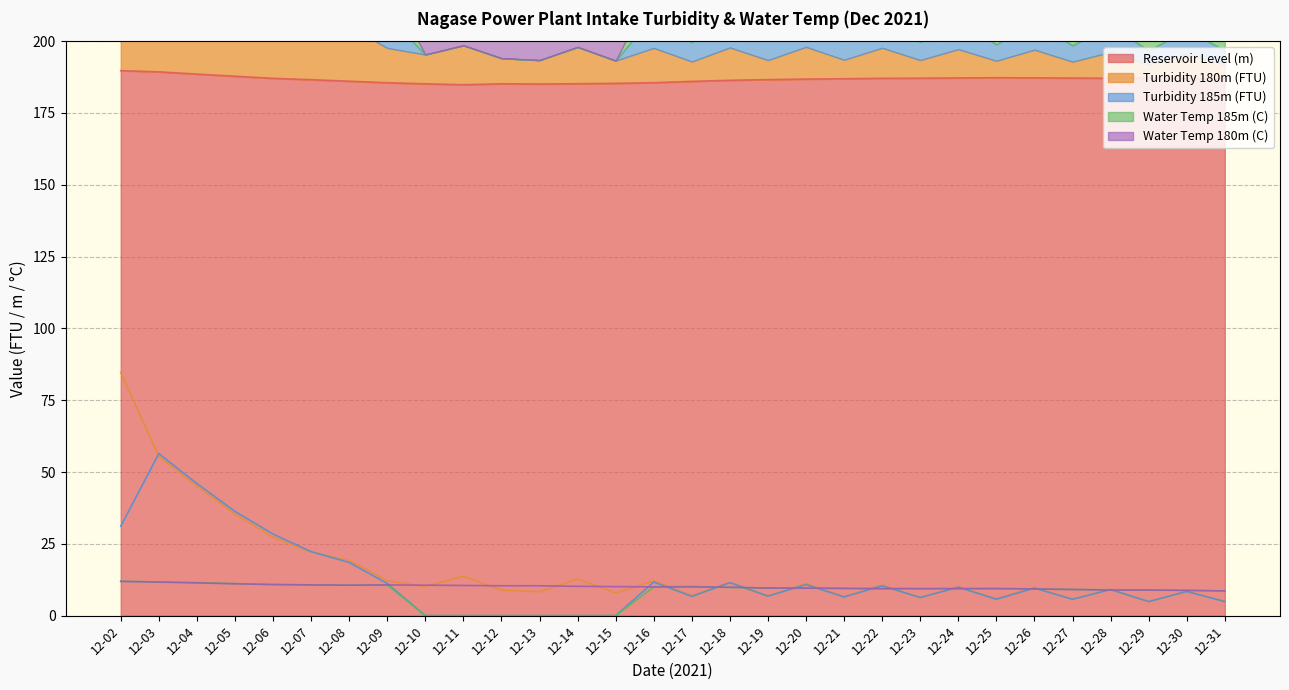

What value does the Reservoir Level (m) series have at 12-04?

188.6